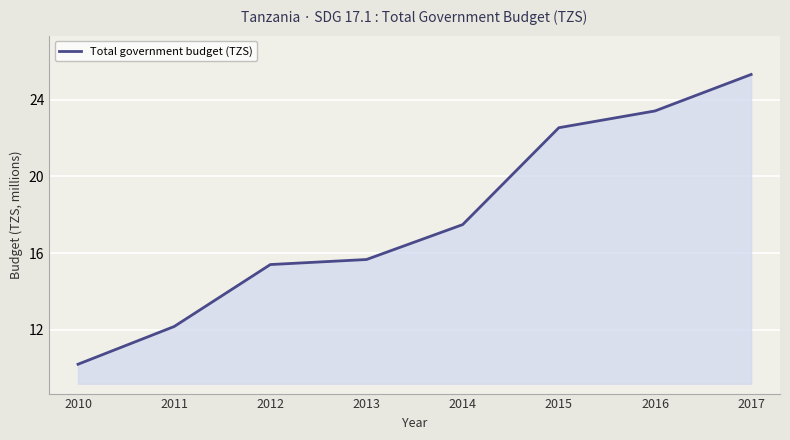

Rank the categories by value from lowest to highest.

2010, 2011, 2012, 2013, 2014, 2015, 2016, 2017